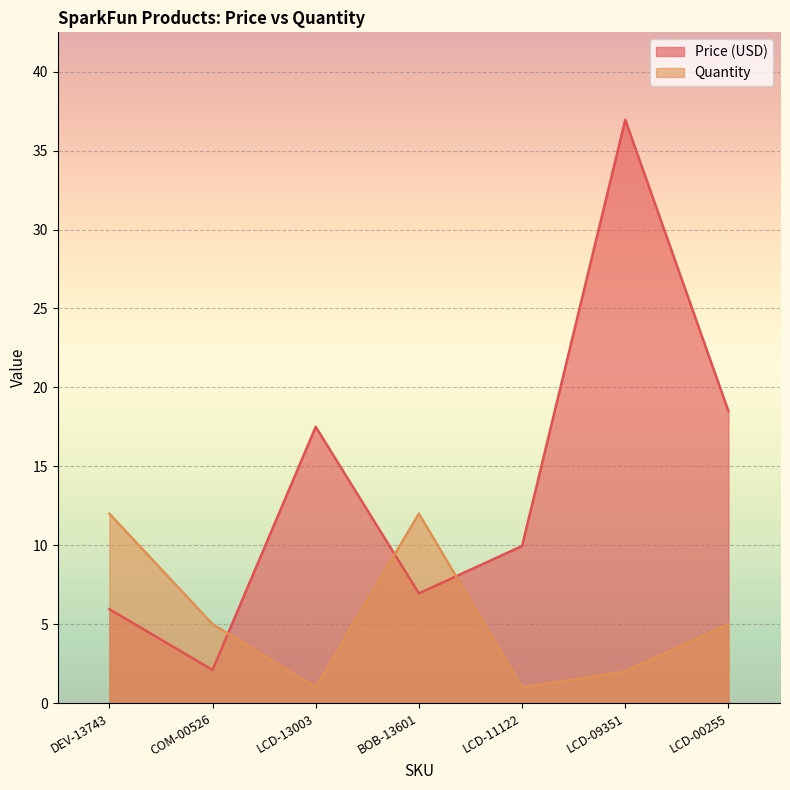

What is the label of the 2nd point from the left?

COM-00526